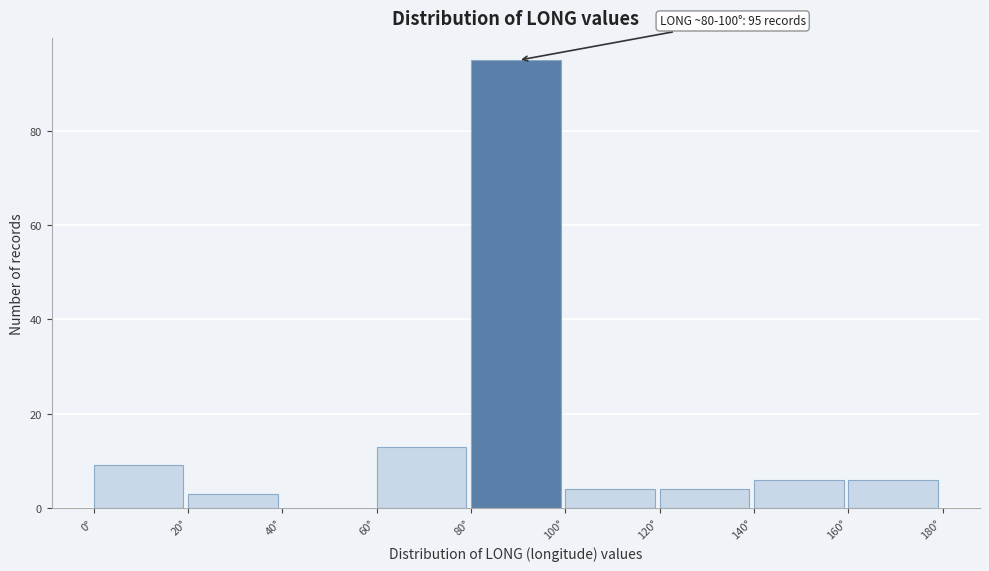

Which range on the x-axis has the tallest bar?

80 to 100